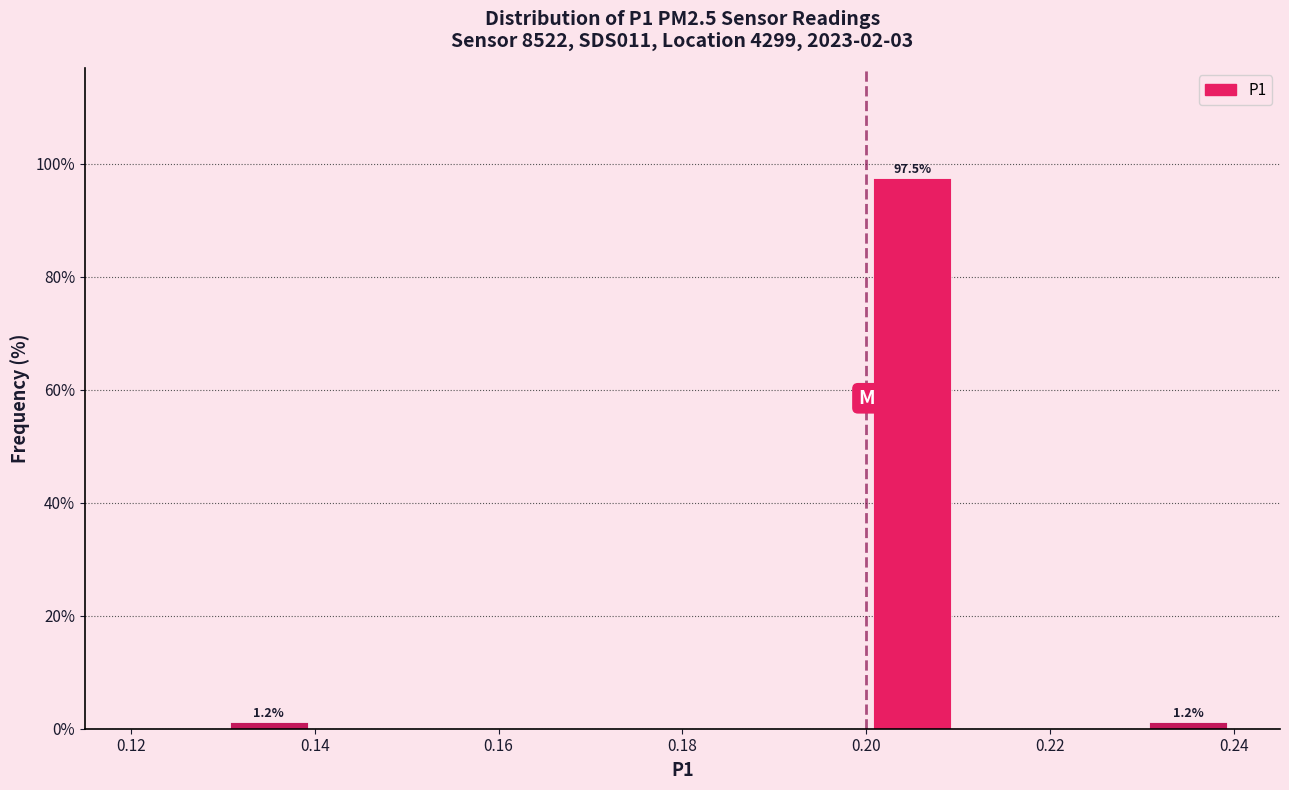

Over which range of the x-axis is the bar tallest?

0.20 to 0.21